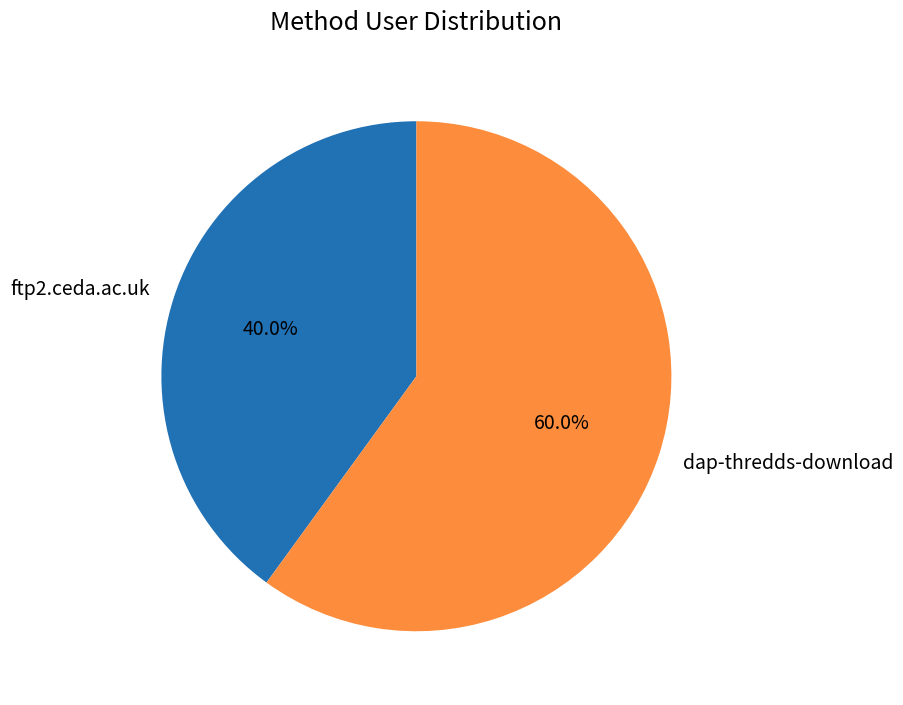

The ftp2.ceda.ac.uk slice represents 40% of the pie. True or false?

True